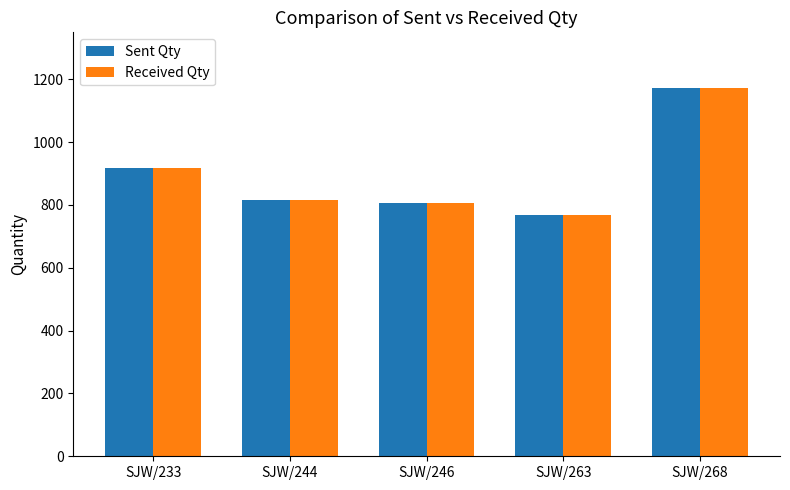

Are the bars grouped side by side (vs. stacked)?

Yes